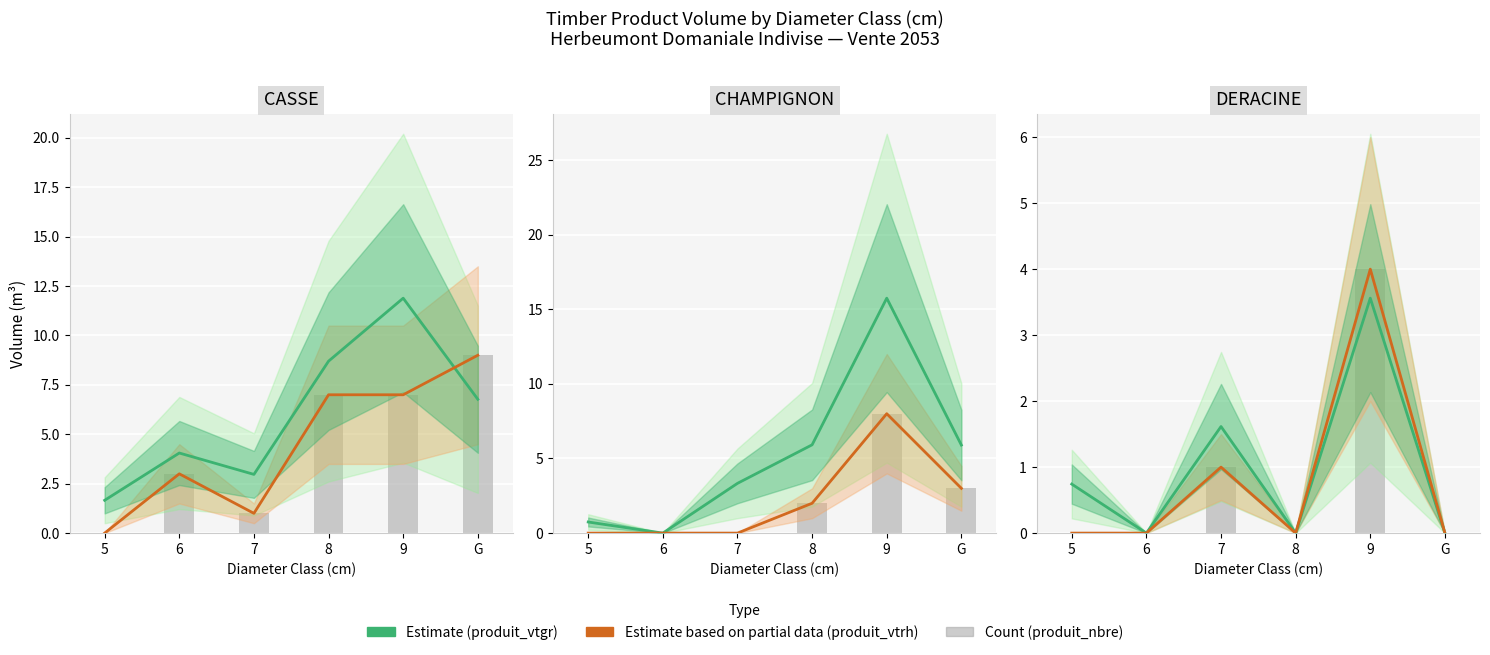

At which category does the chart reach its peak across all series?

9